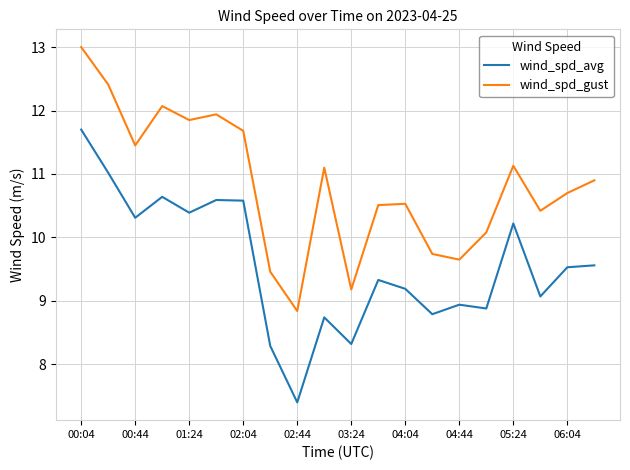

True or false: wind_spd_avg has more than 2 interior local peaks.

True